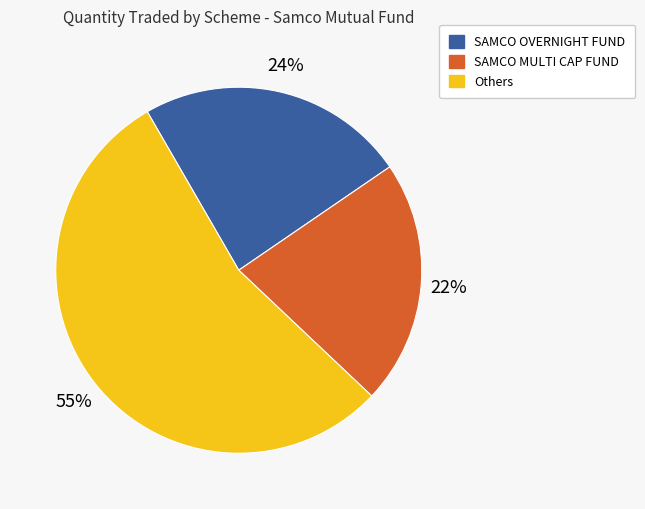

How many slices are in this pie chart?

3